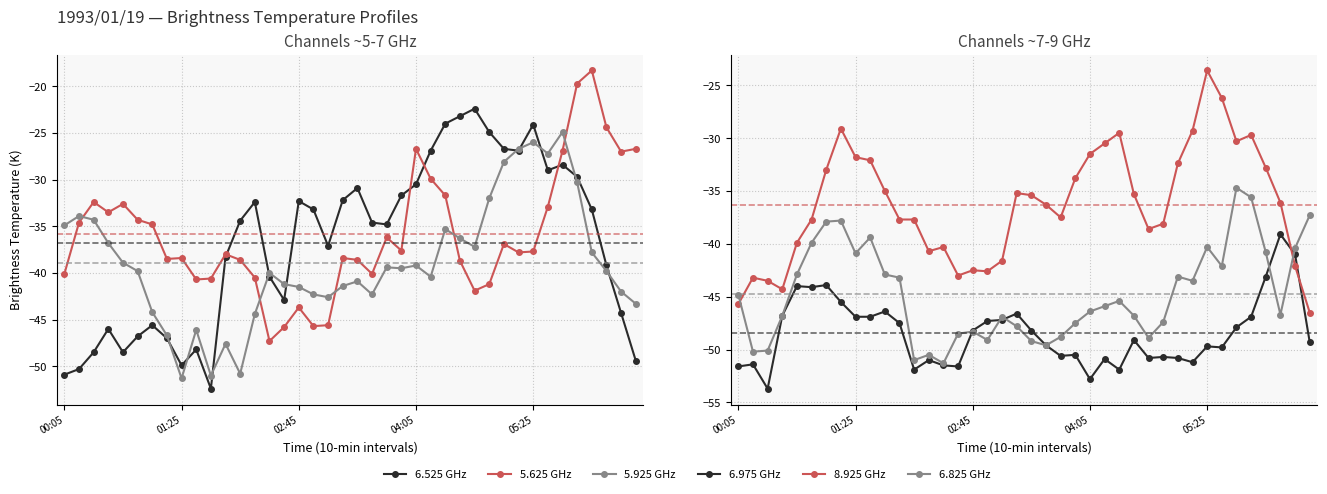

What is the difference between the maximum and minimum values in the 5.625 GHz series?

29.0